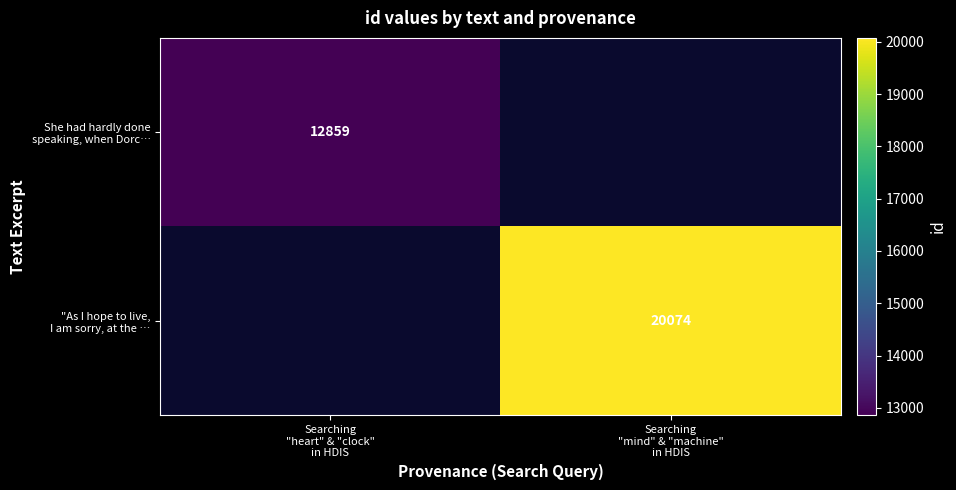

The value of "As I hope to live, I am sorry, at the … at Searching "mind" & "machine" in HDIS is 34883.5. True or false?

False